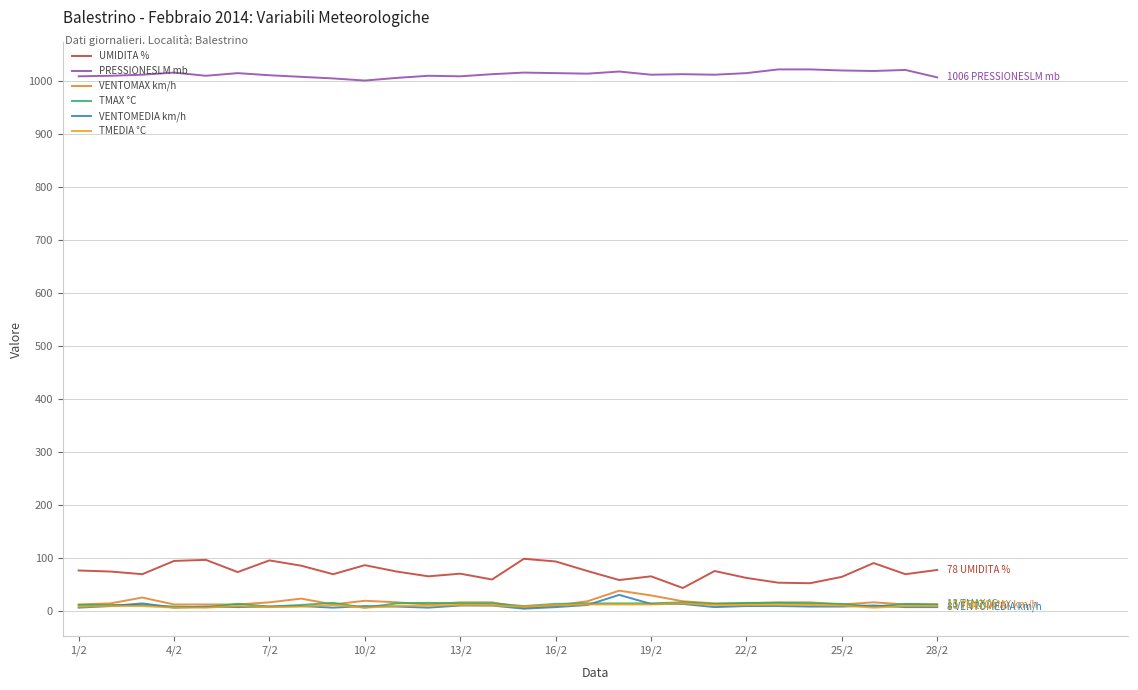

What are all the series names shown in the legend?

UMIDITA %, PRESSIONESLM mb, VENTOMAX km/h, TMAX °C, VENTOMEDIA km/h, TMEDIA °C